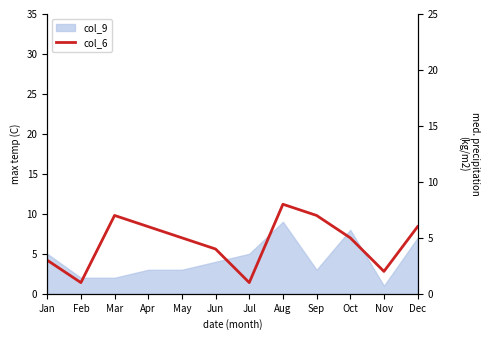

True or false: the data shows 12 at Aug.

False